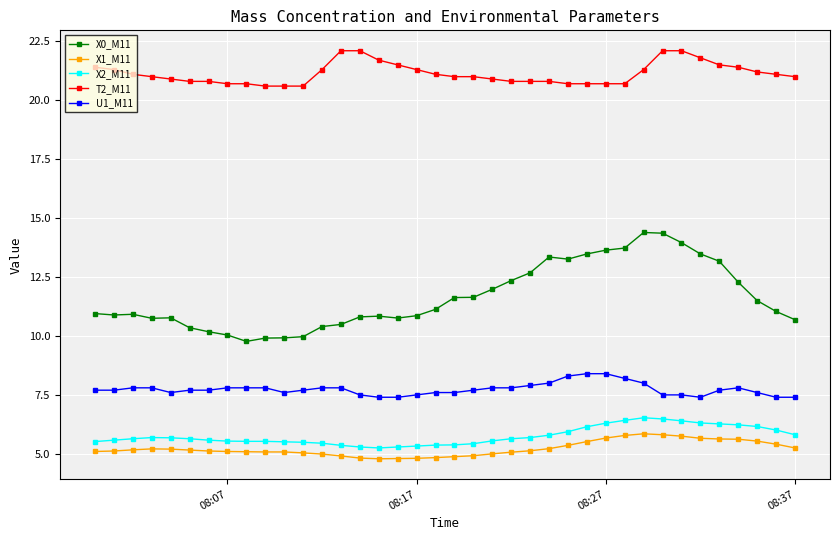

True or false: X1_M11 and X0_M11 cross at least once.

False